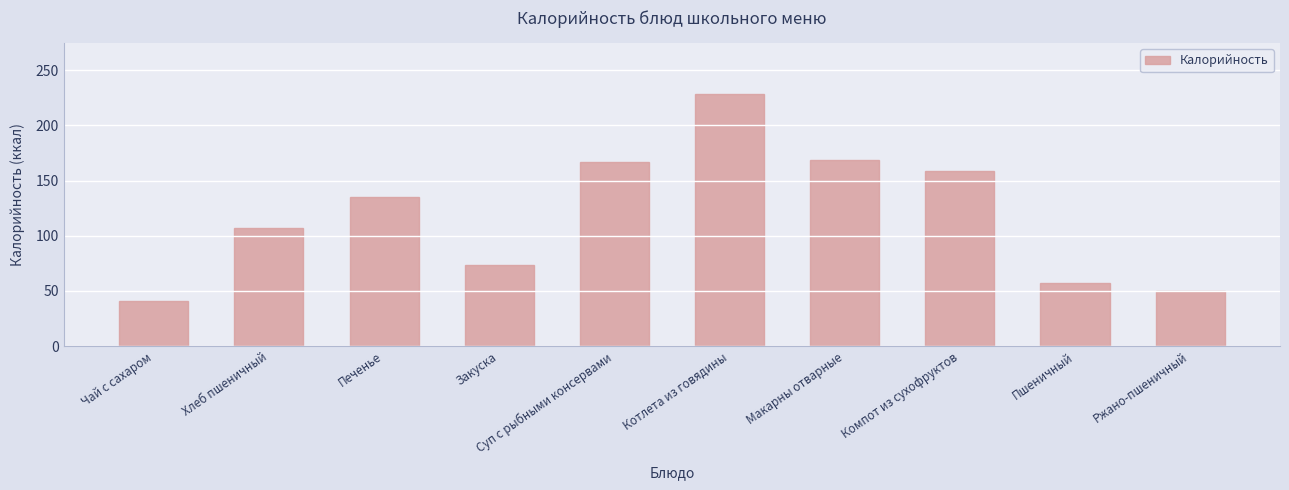

True or false: the data shows 57.0 at Пшеничный.

True